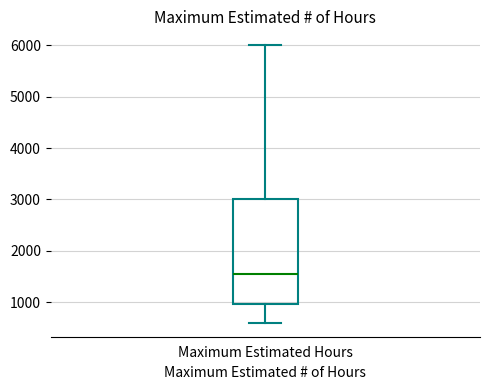

Read this box plot against the y-axis: the position of the median line, the range covered by the box, and the ends of both whiskers. The values are not printed on the chart, so give them approximately, as read against the axis.

median 1600, box 1000 to 3000, whiskers 600 to 6000